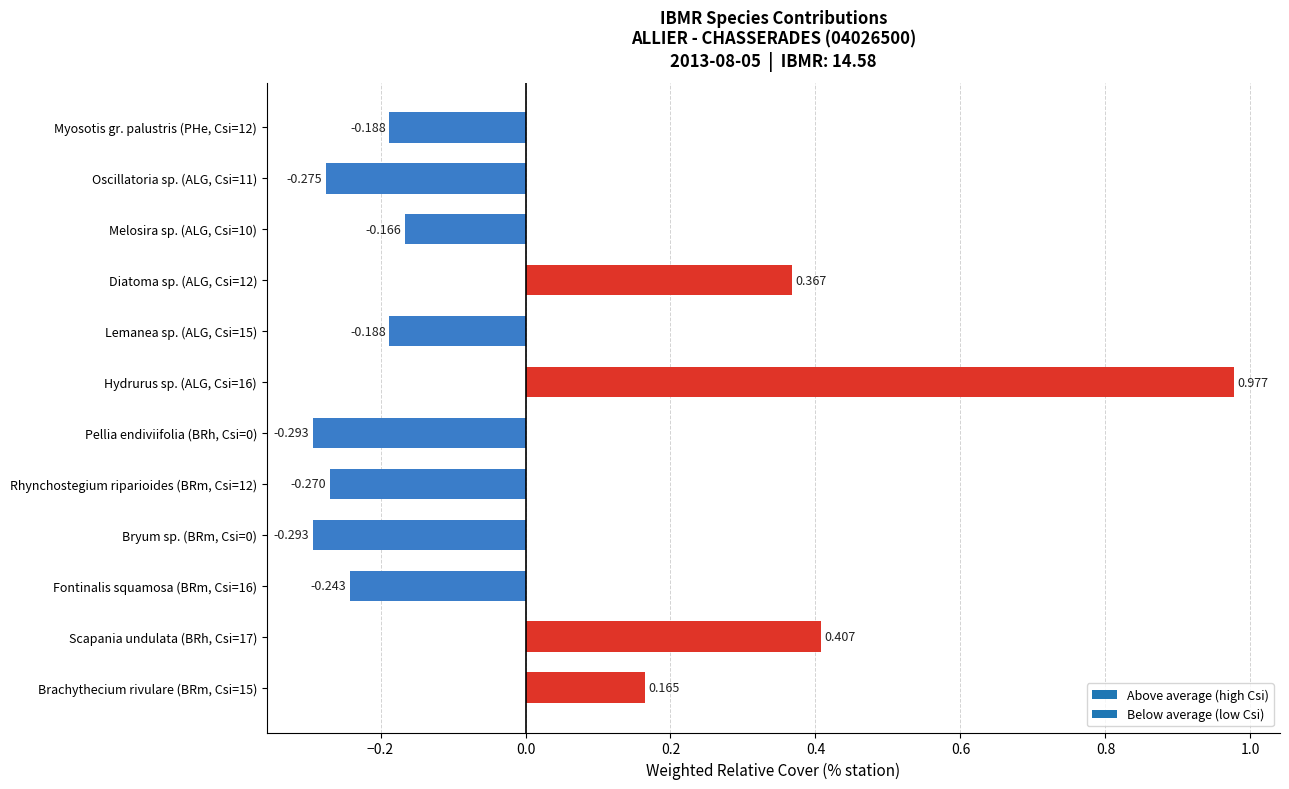

Count the number of values greater than 0.

4